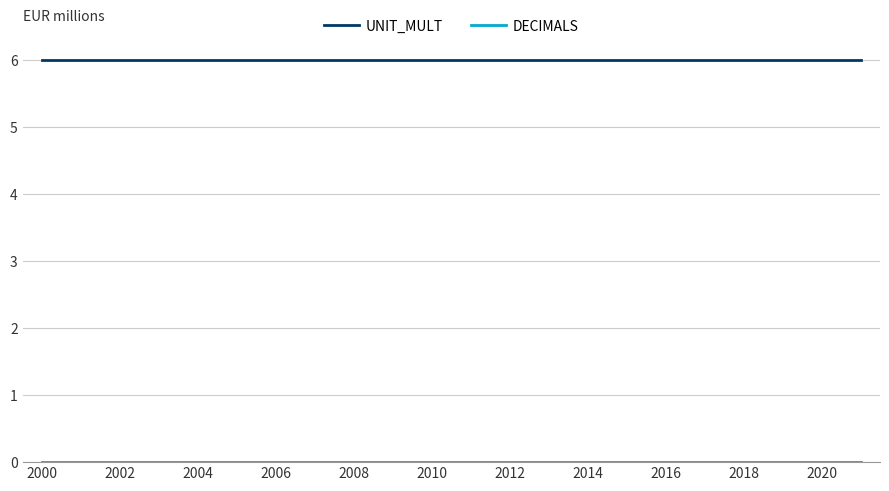

What is the lowest value of the UNIT_MULT series?

6